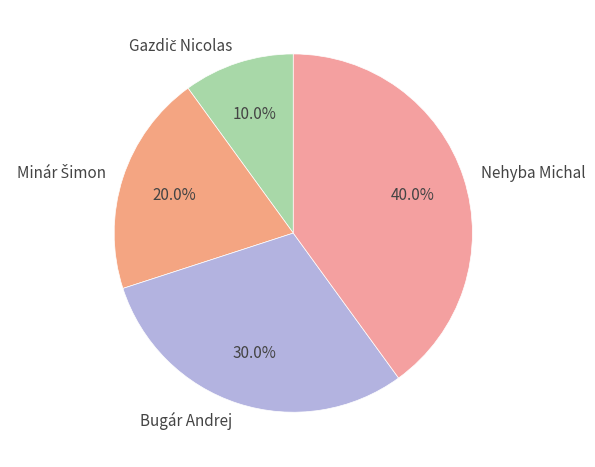

How many segments does this pie chart have?

4